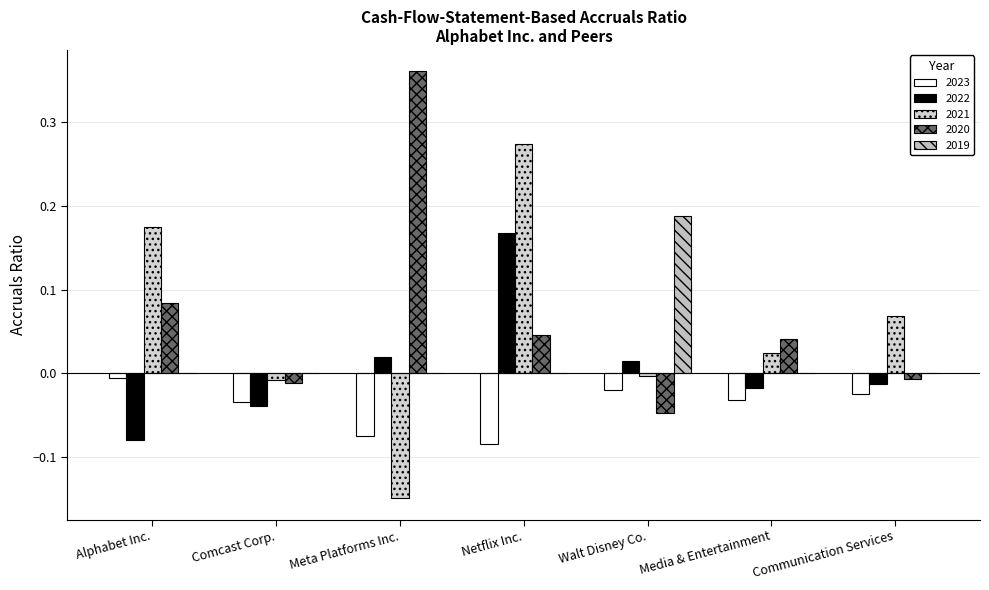

What is the sum of the 2020 values at Comcast Corp. and Meta Platforms Inc.?

0.3